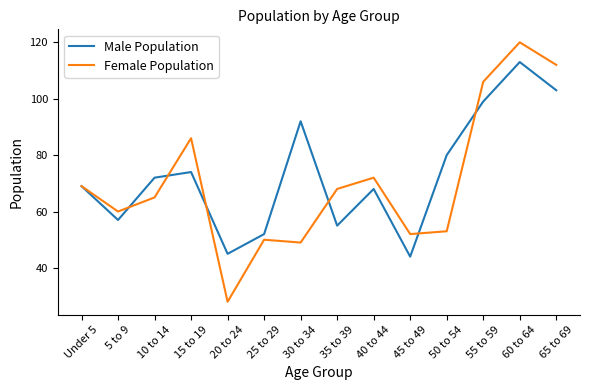

What value does the Female Population series have at 15 to 19, to the nearest 10?

90